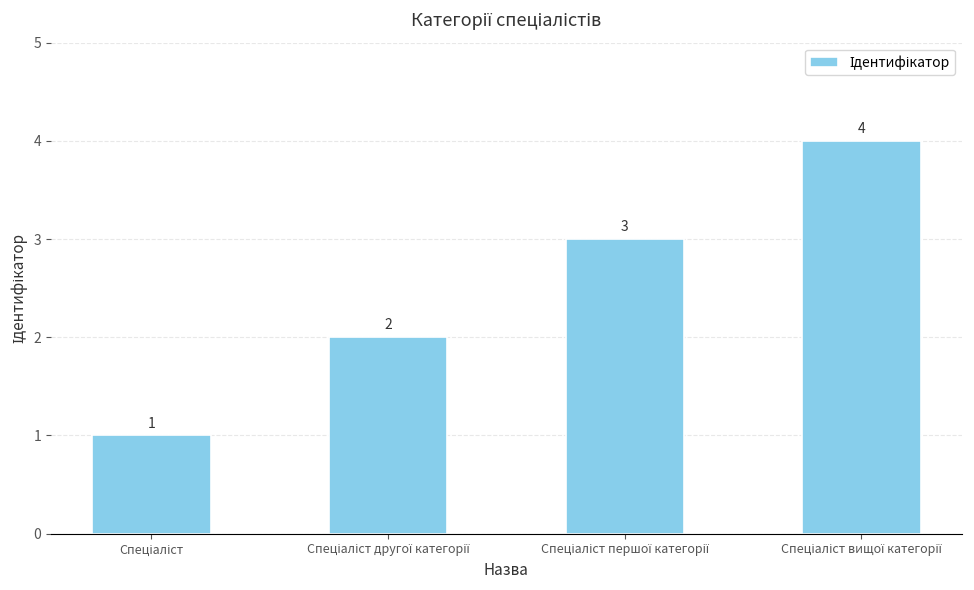

How many values are between 2 and 4?

3